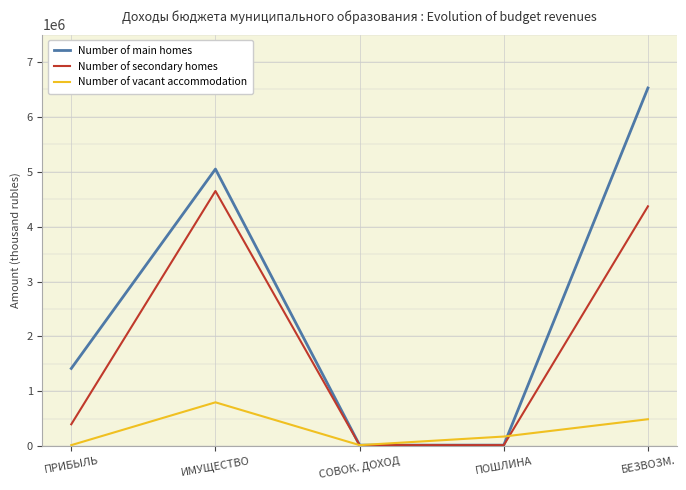

What is the label of the 5th point from the left?

БЕЗВОЗМ.